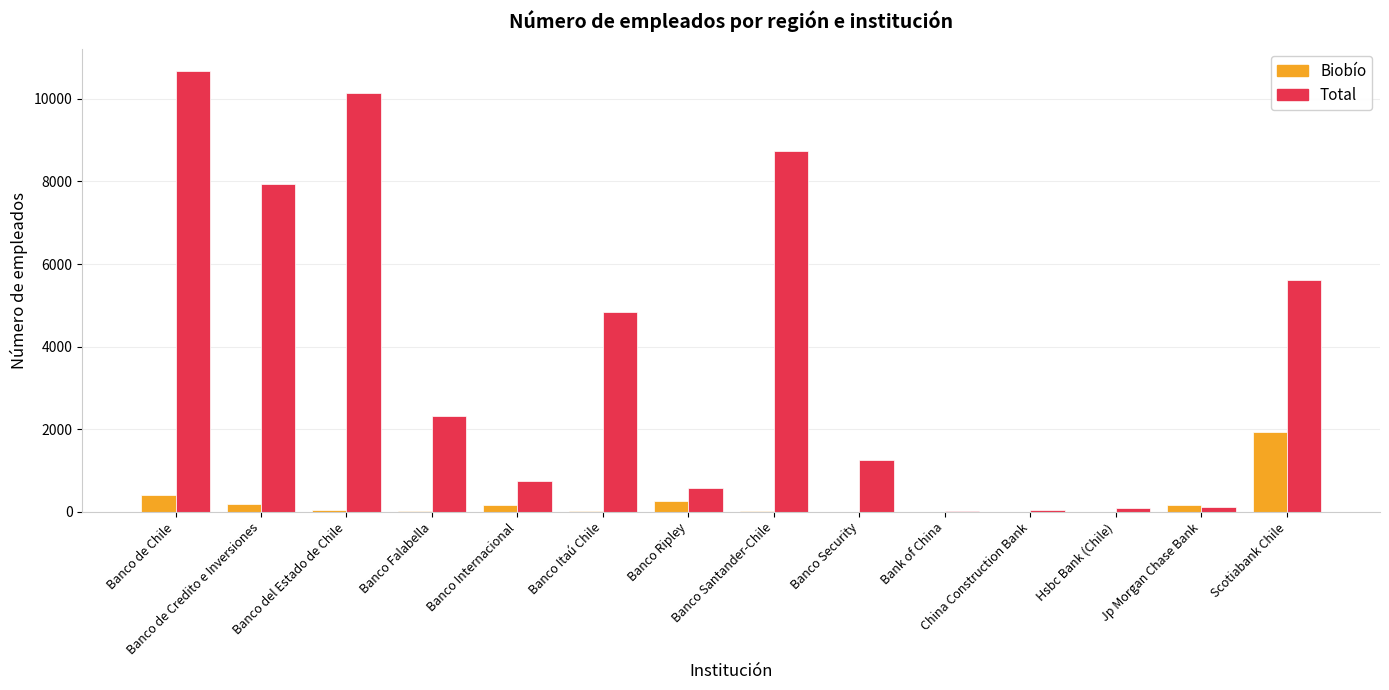

The Total series shows 14632 at Banco Santander-Chile. True or false?

False